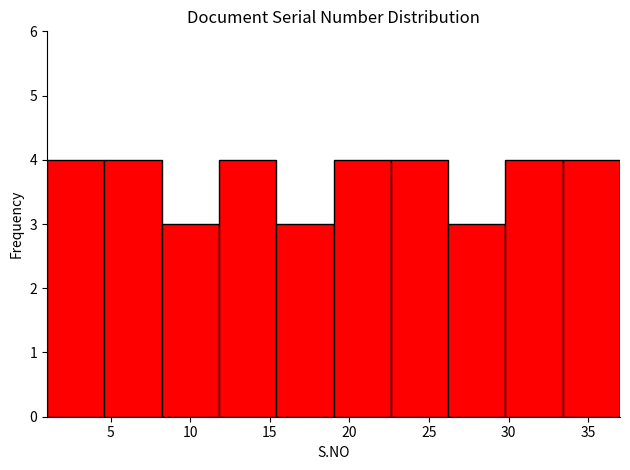

Reading left to right, transcribe this chart: for each bar, give the range it covers on the x-axis and its height. Neither the bar edges nor the heights are printed on the chart, so give them approximately, as read against the axes.

1.0 to 4.6: 4
4.6 to 8.2: 4
8.2 to 11.8: 3
11.8 to 15.4: 4
15.4 to 19.0: 3
19.0 to 22.6: 4
22.6 to 26.2: 4
26.2 to 29.8: 3
29.8 to 33.4: 4
33.4 to 37.0: 4